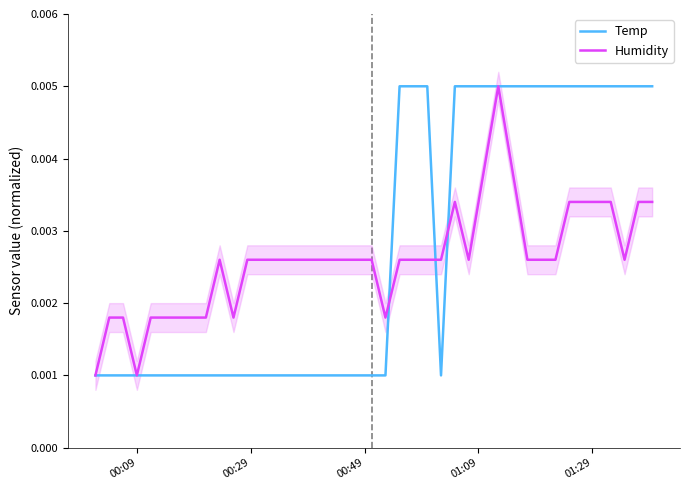

Rank the series by their average value, from lowest to highest.

Humidity, Temp